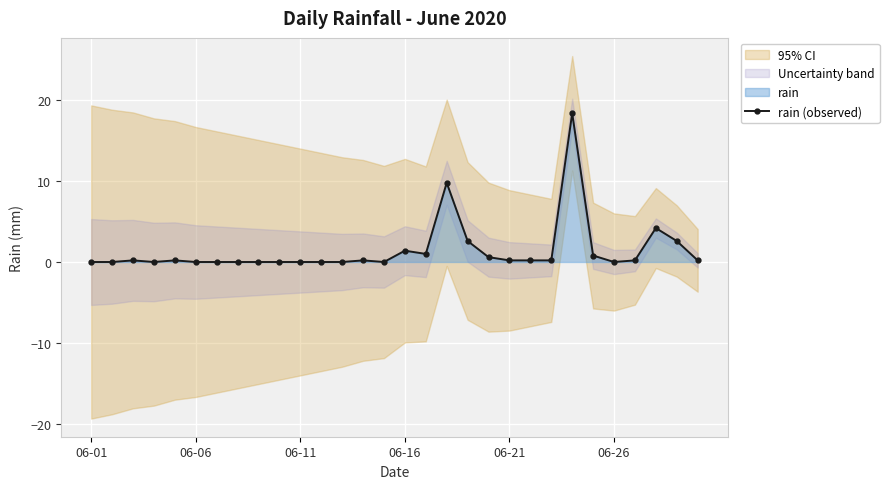

The rain (observed) series shows 1.4 at 06-16. True or false?

True